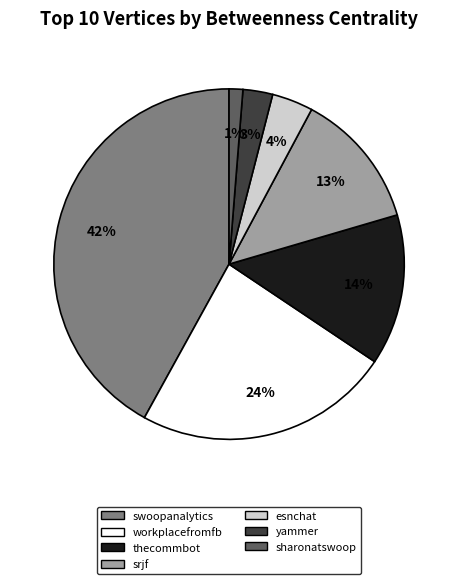

The srjf slice represents 24% of the pie. True or false?

False